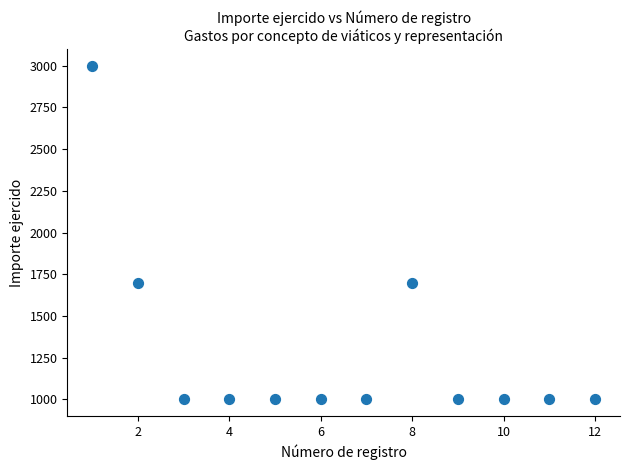

What is the range of X values (max minus min)?

11